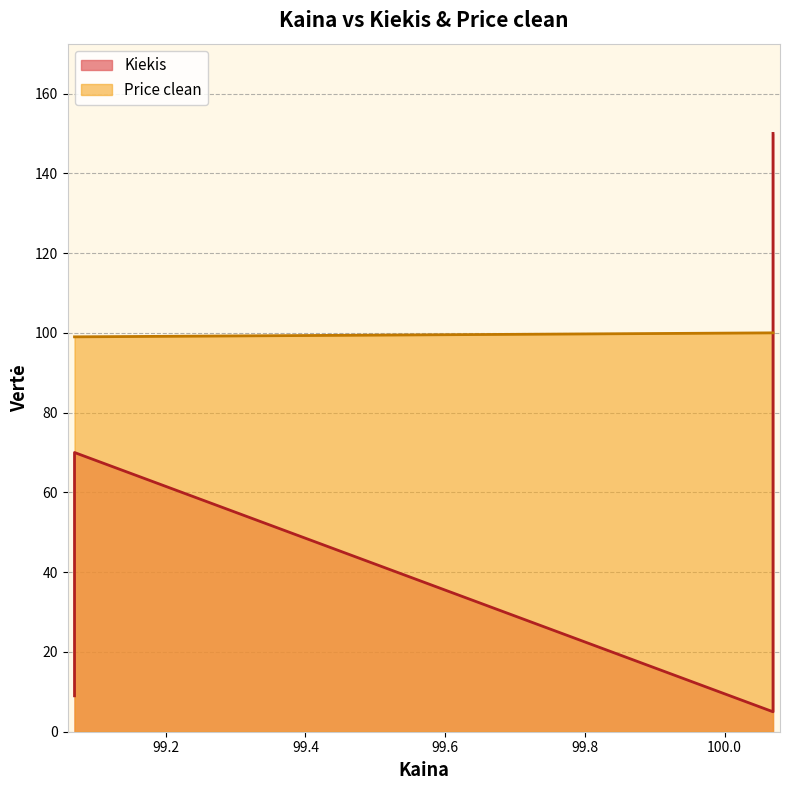

Rank the categories by Kiekis value from highest to lowest.

100.069444, 99.069444, 99.069444, 100.069444